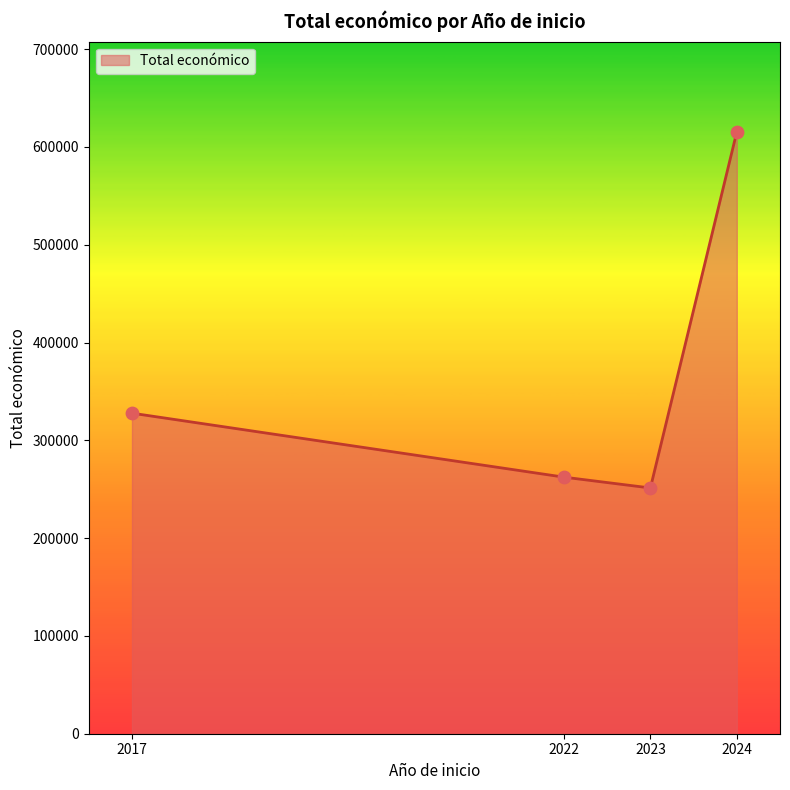

Approximately how many times larger is the value at 2022 compared to 2017?

0.8